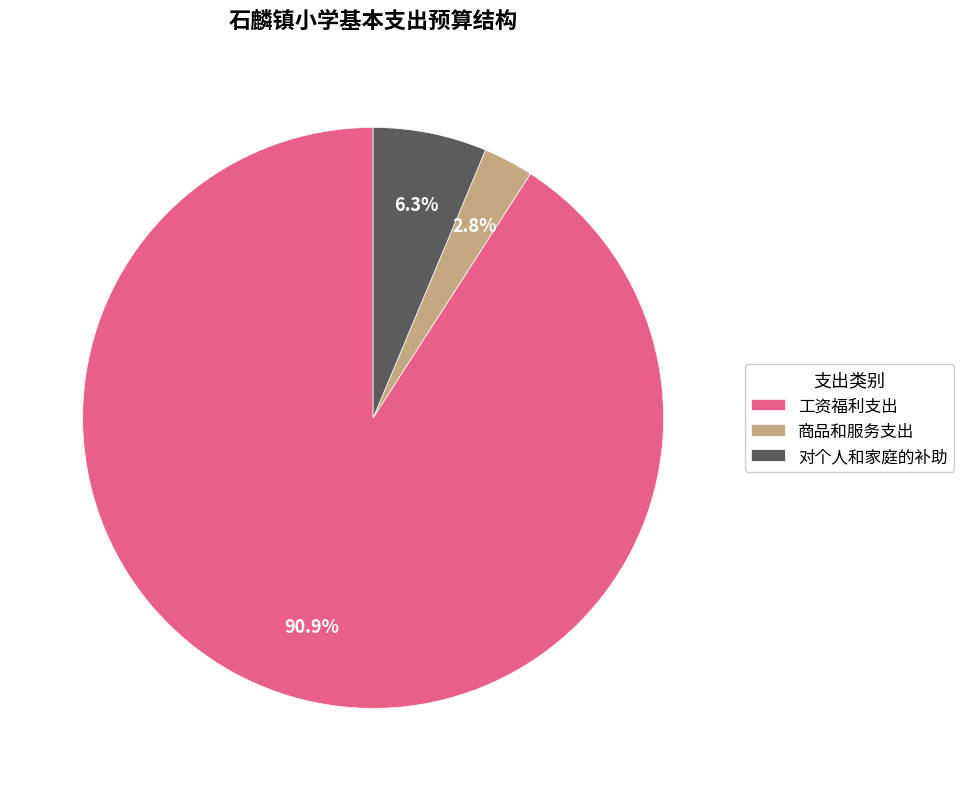

Approximately how many times larger is the value at 对个人和家庭的补助 compared to 工资福利支出?

0.1